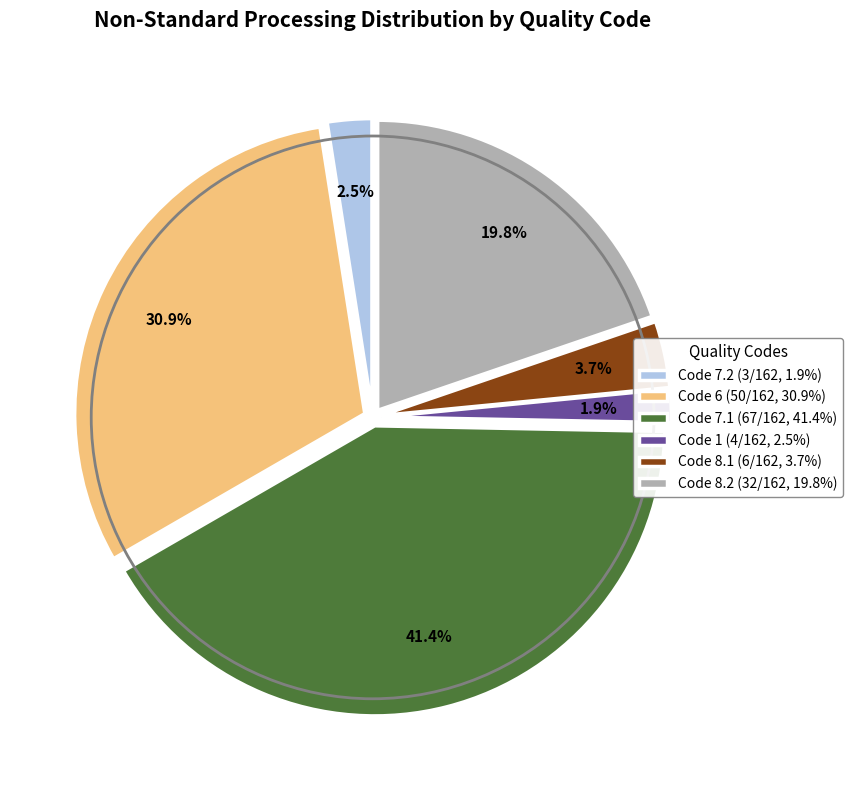

Which has a higher value, Code 8.1 (6/162, 3.7%) or Code 7.2 (3/162, 1.9%)?

Code 8.1 (6/162, 3.7%)